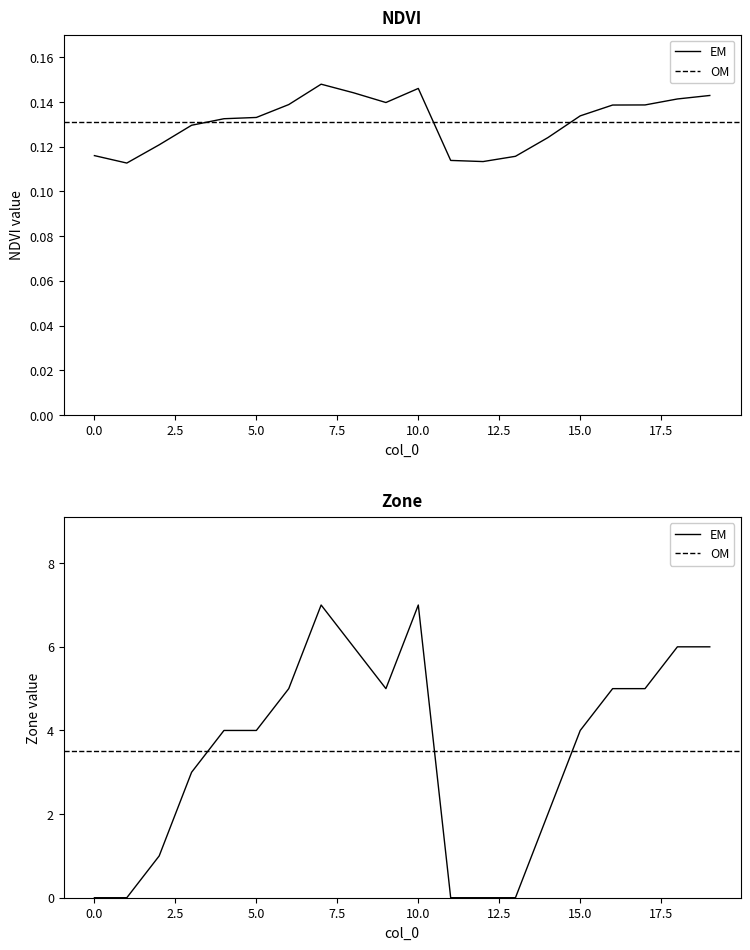

True or false: NDVI has a value of 0.1 at 13.

True